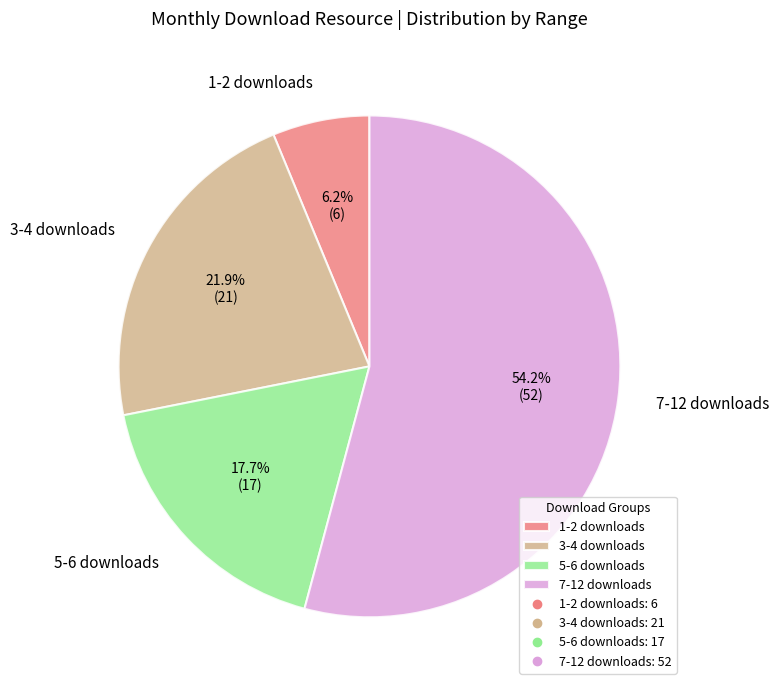

Combined, do 5-6 downloads and 7-12 downloads account for over 50%?

Yes